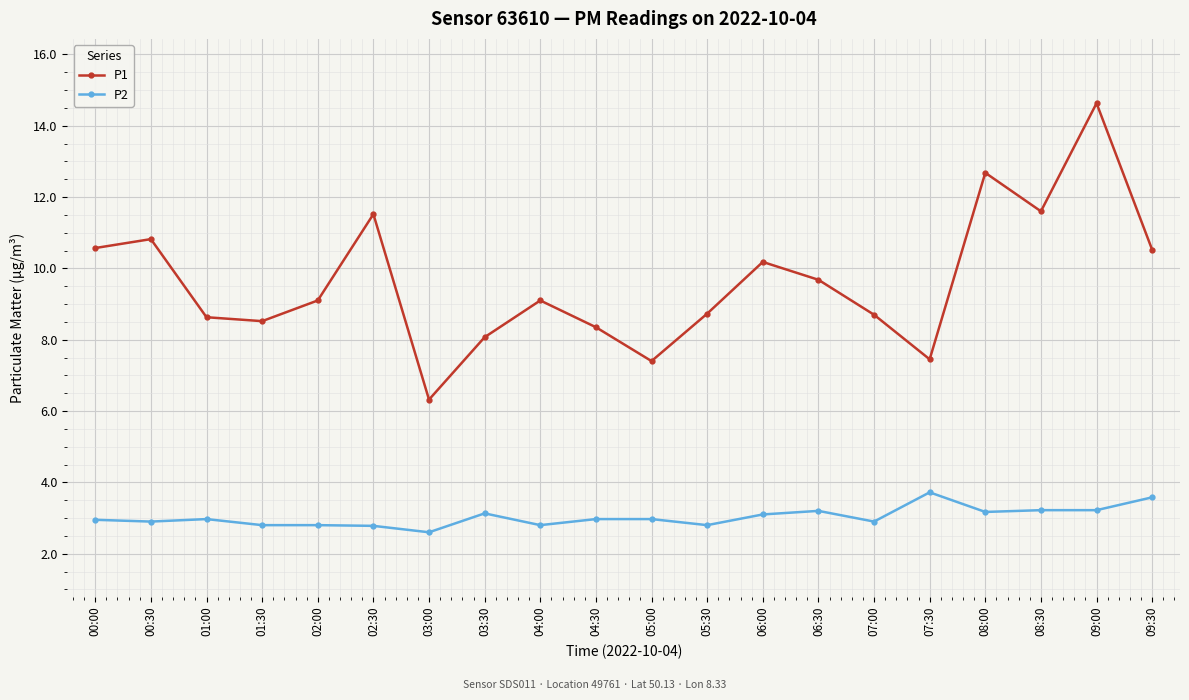

Where is P1 nearest to the value 10?

06:00